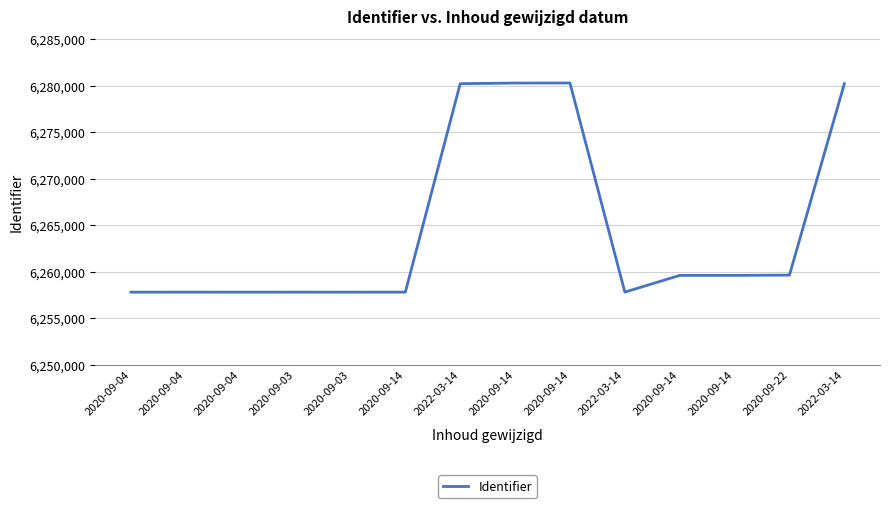

At which label does the data first exceed 6259585?

2022-03-14